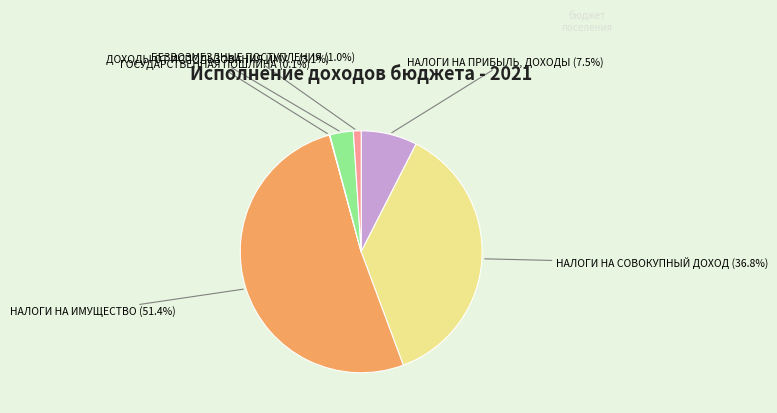

Is there any slice that represents more than half of the pie?

Yes